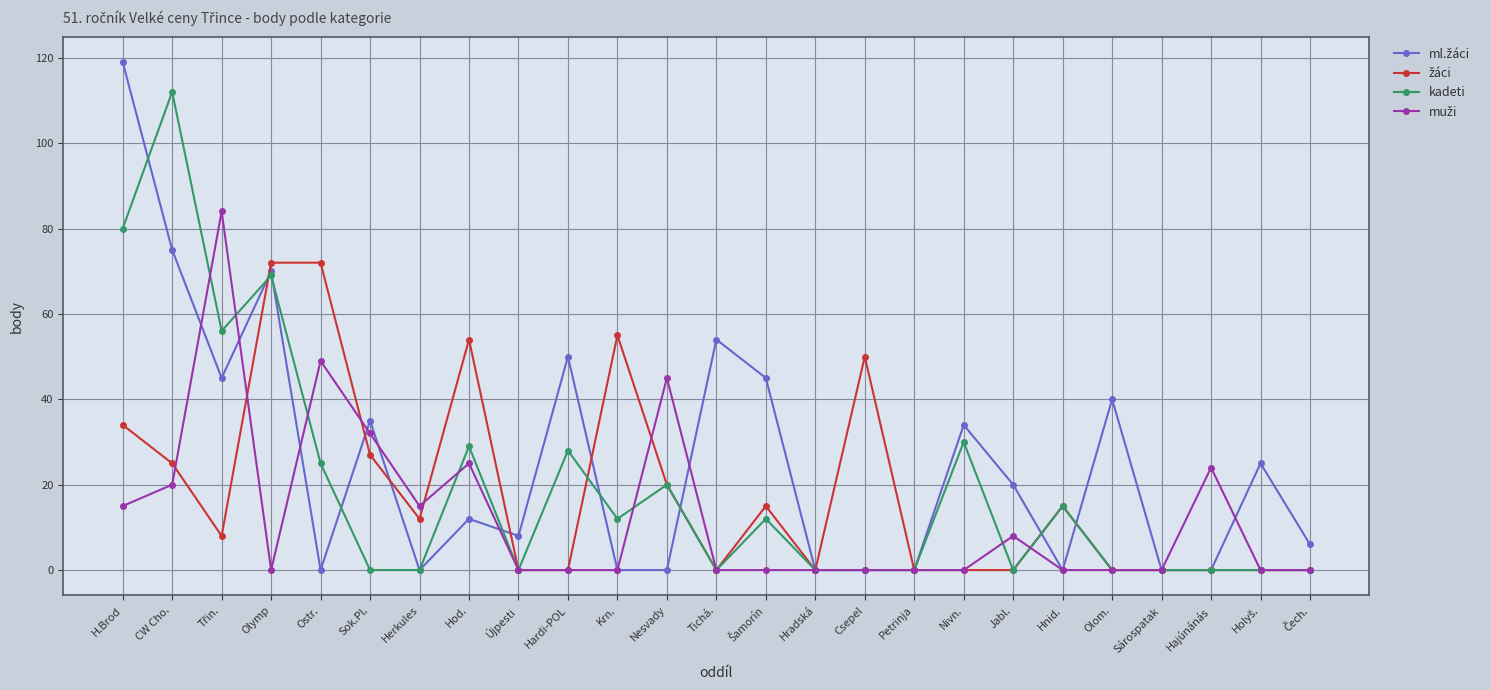

What is the spread (max minus min) of values at Újpesti?

8